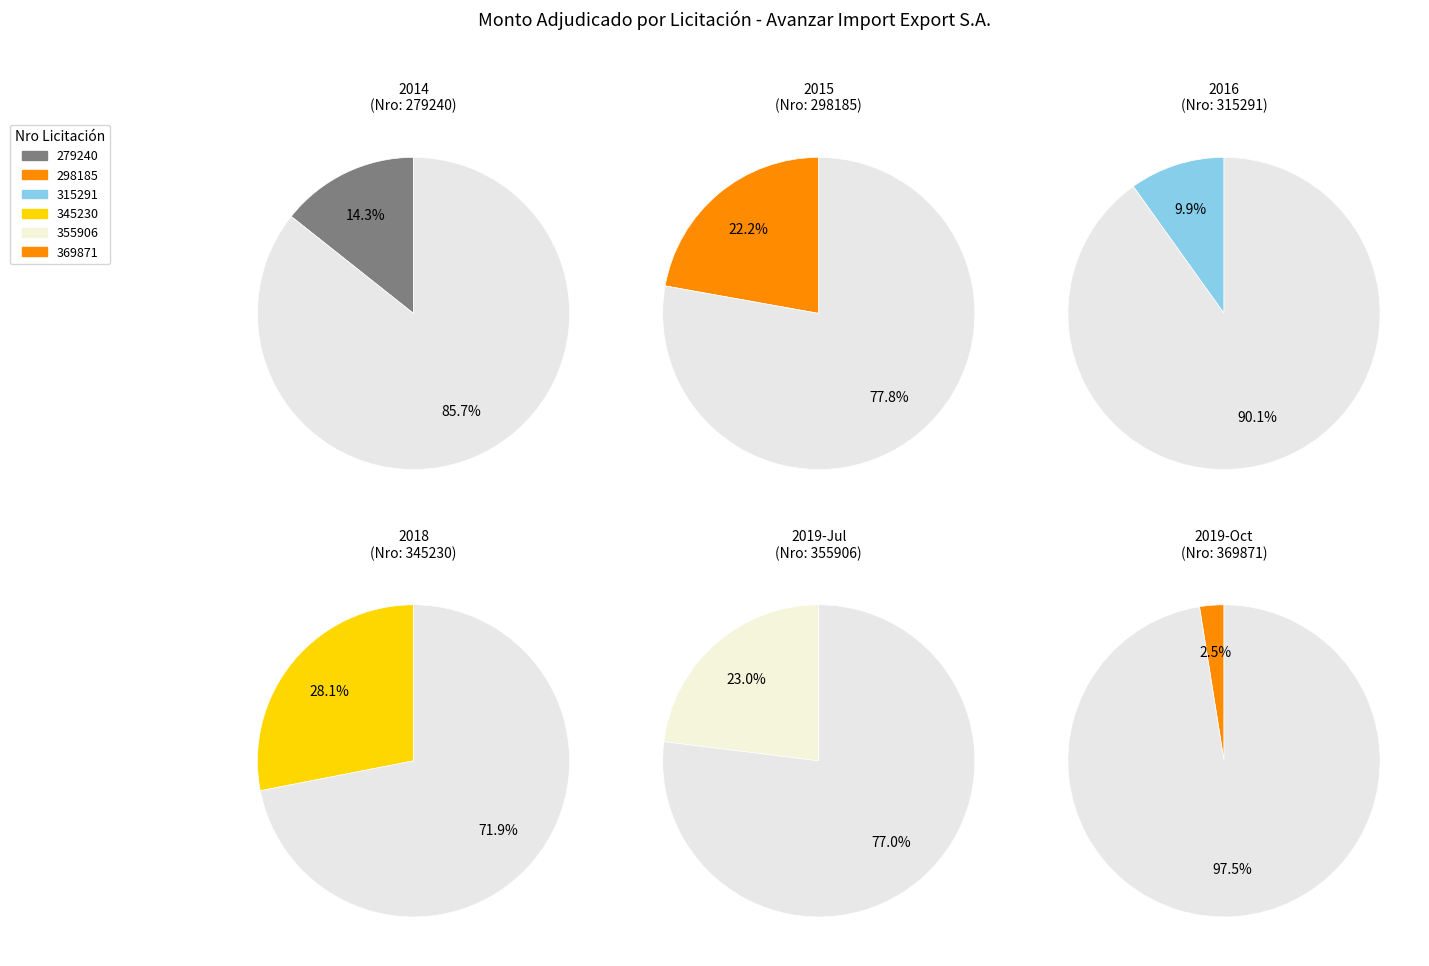

True or false: 279240 accounts for 24% of the total.

False